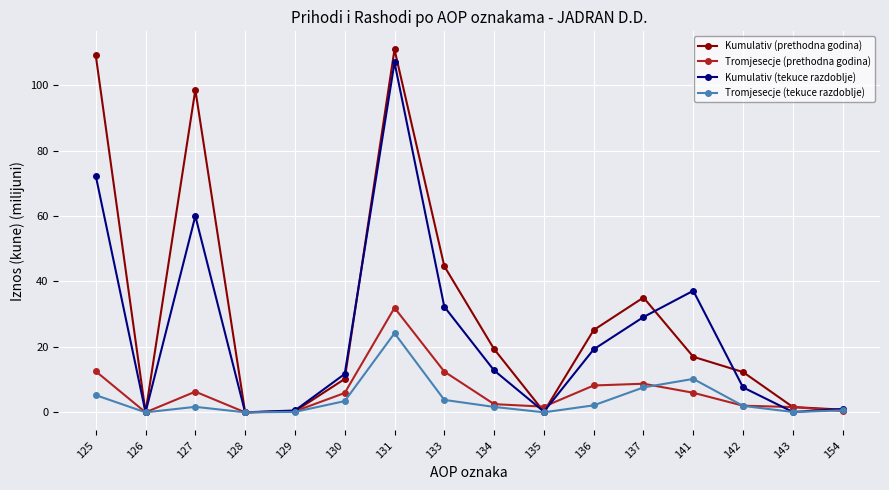

What is the maximum value for Kumulativ (prethodna godina)?

110.9